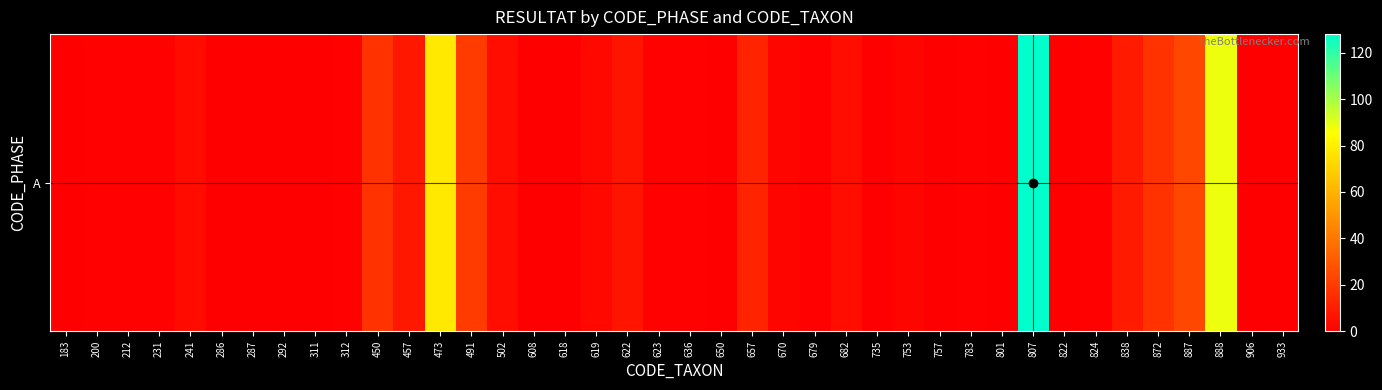

The value at 241 is 4. True or false?

True